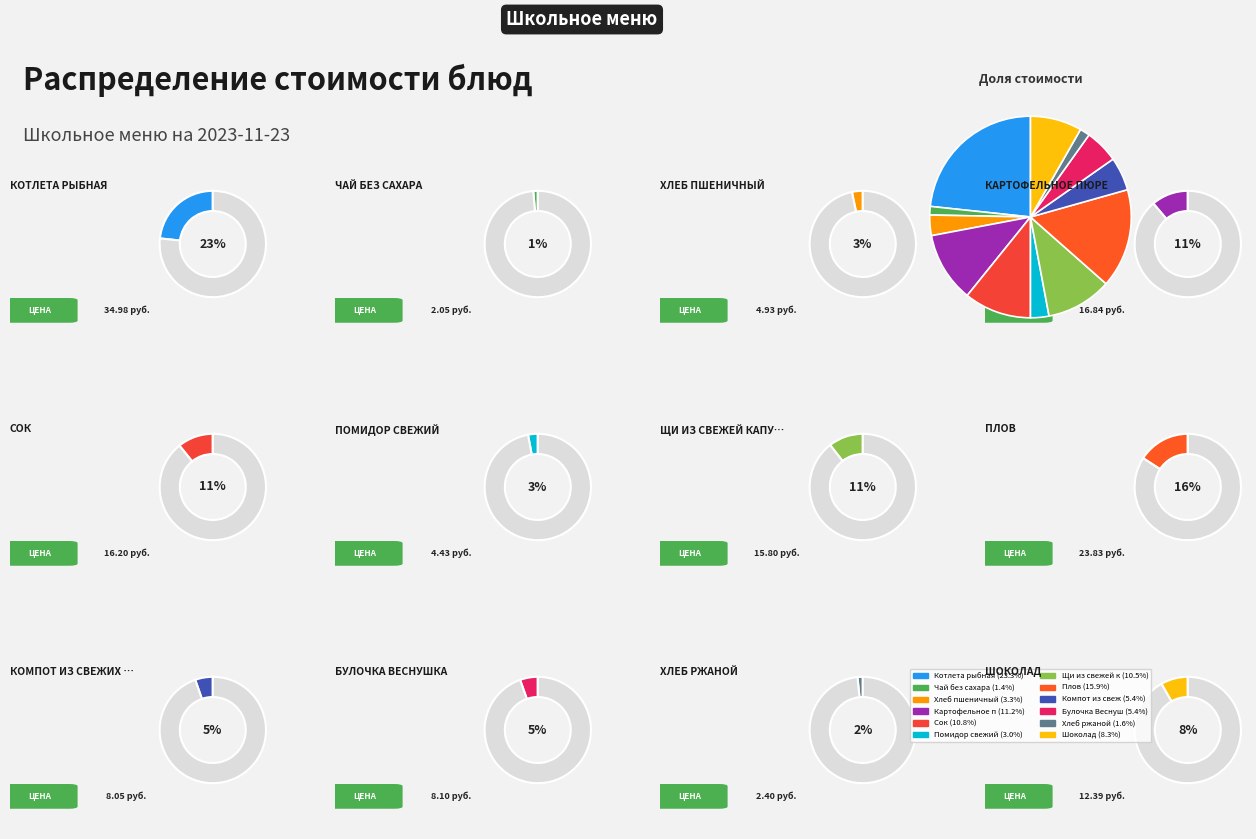

Between Хлеб ржаной and Булочка Веснушка, which is larger?

Булочка Веснушка